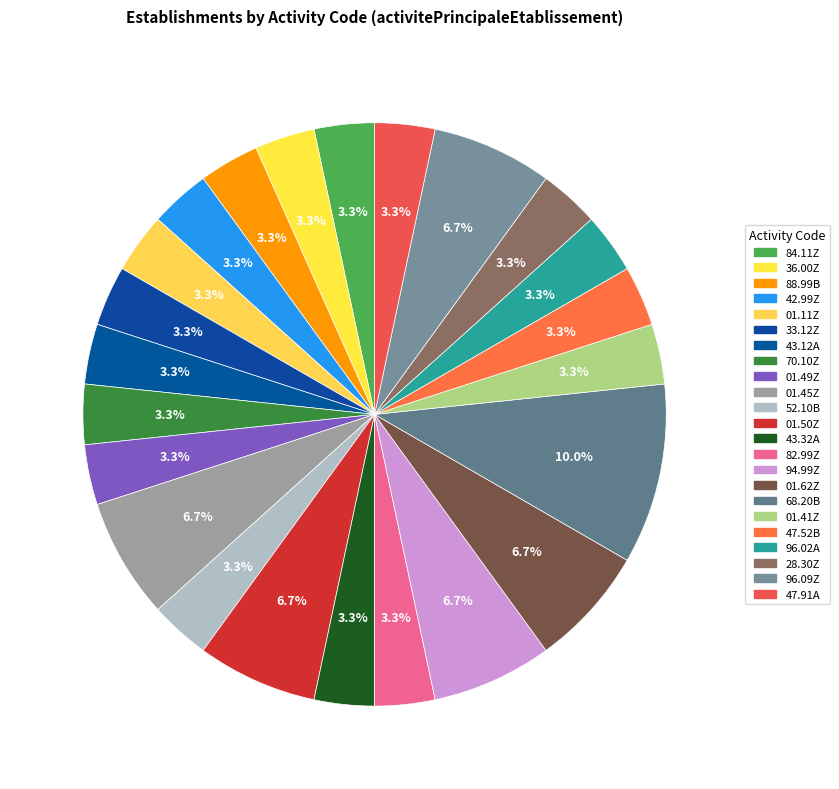

Which slice is the largest?

68.20B